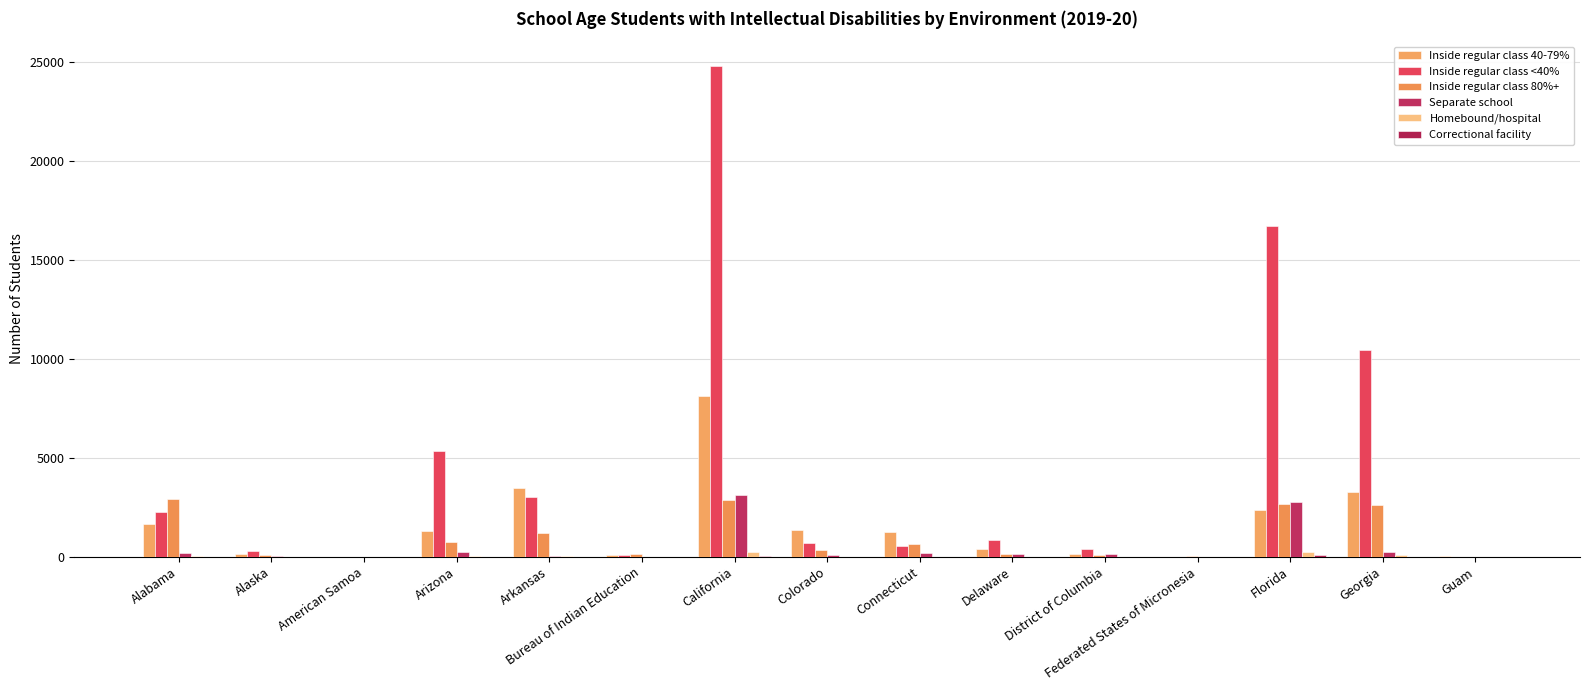

How many categories are shown in the chart?

15